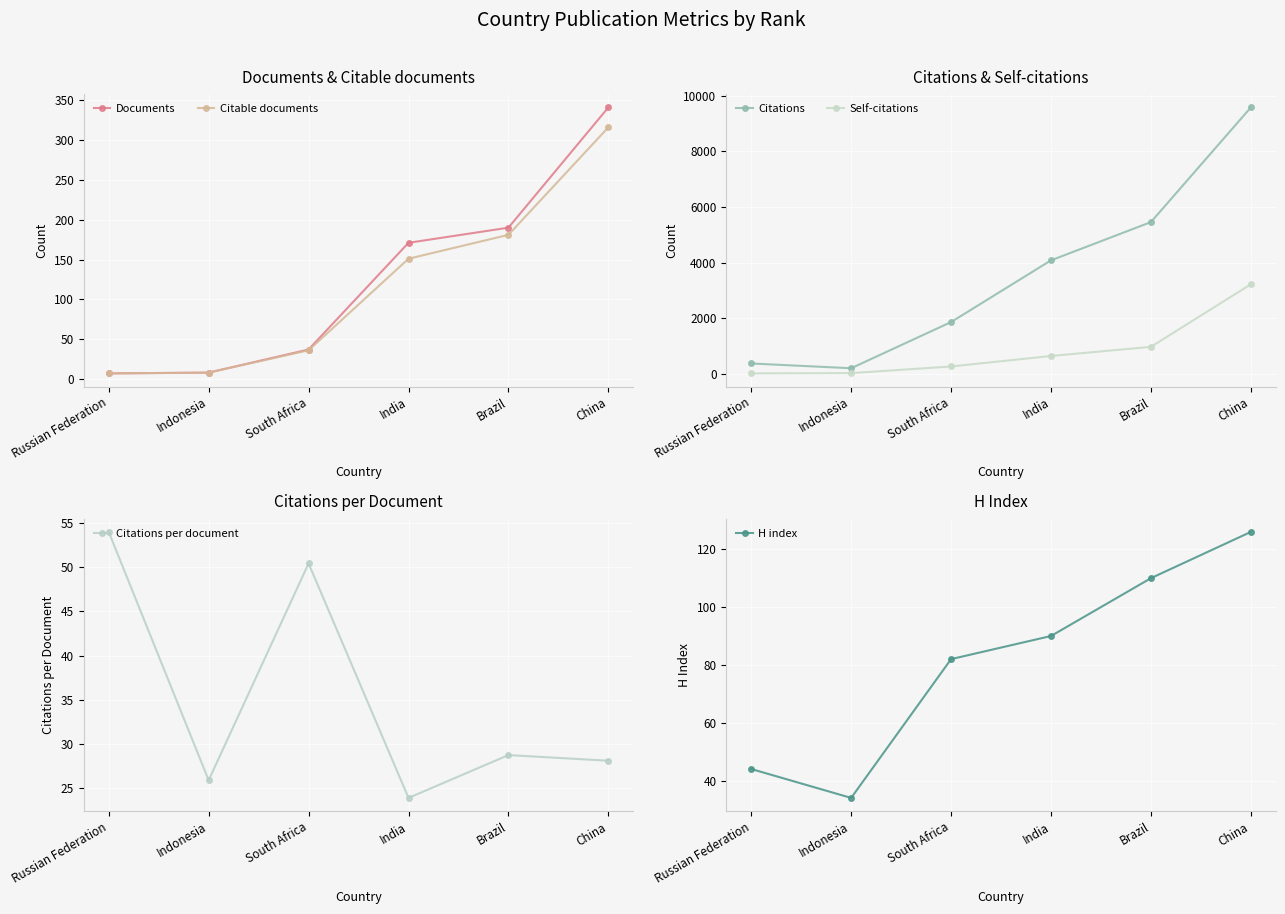

What are all the series names shown in the legend?

Documents, Citable documents, Citations, Self-citations, Citations per document, H index